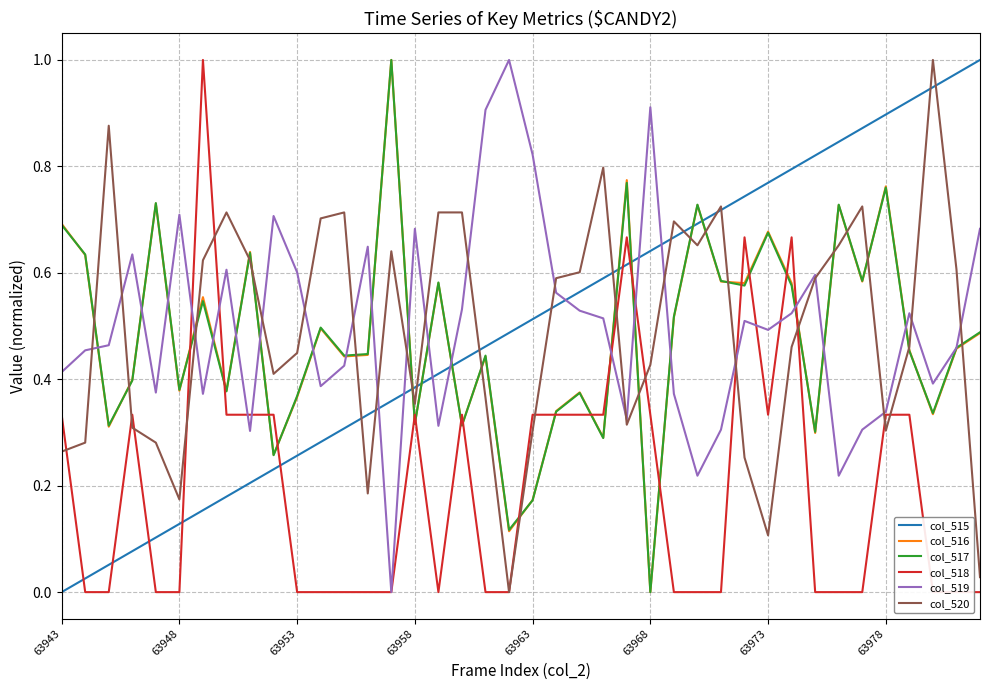

At which category does the chart reach its minimum across all series?

63943